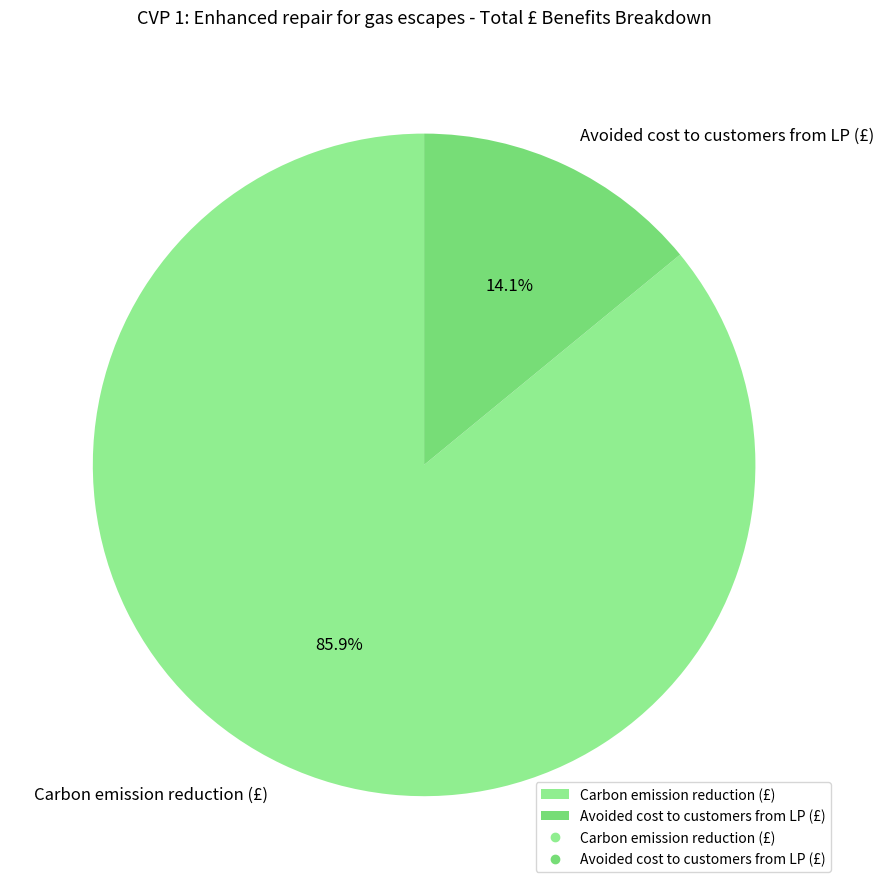

How many segments does this pie chart have?

2